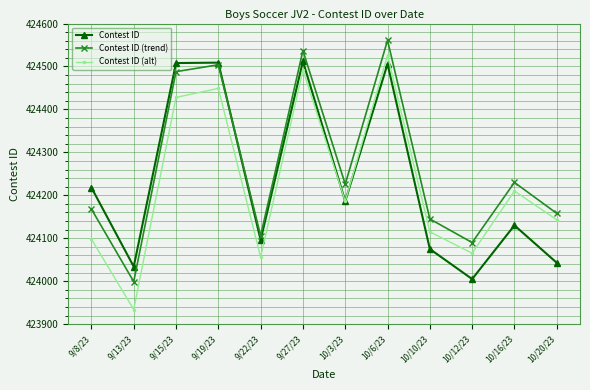

What is the value of the Contest ID point at the 7th from the left?

424186